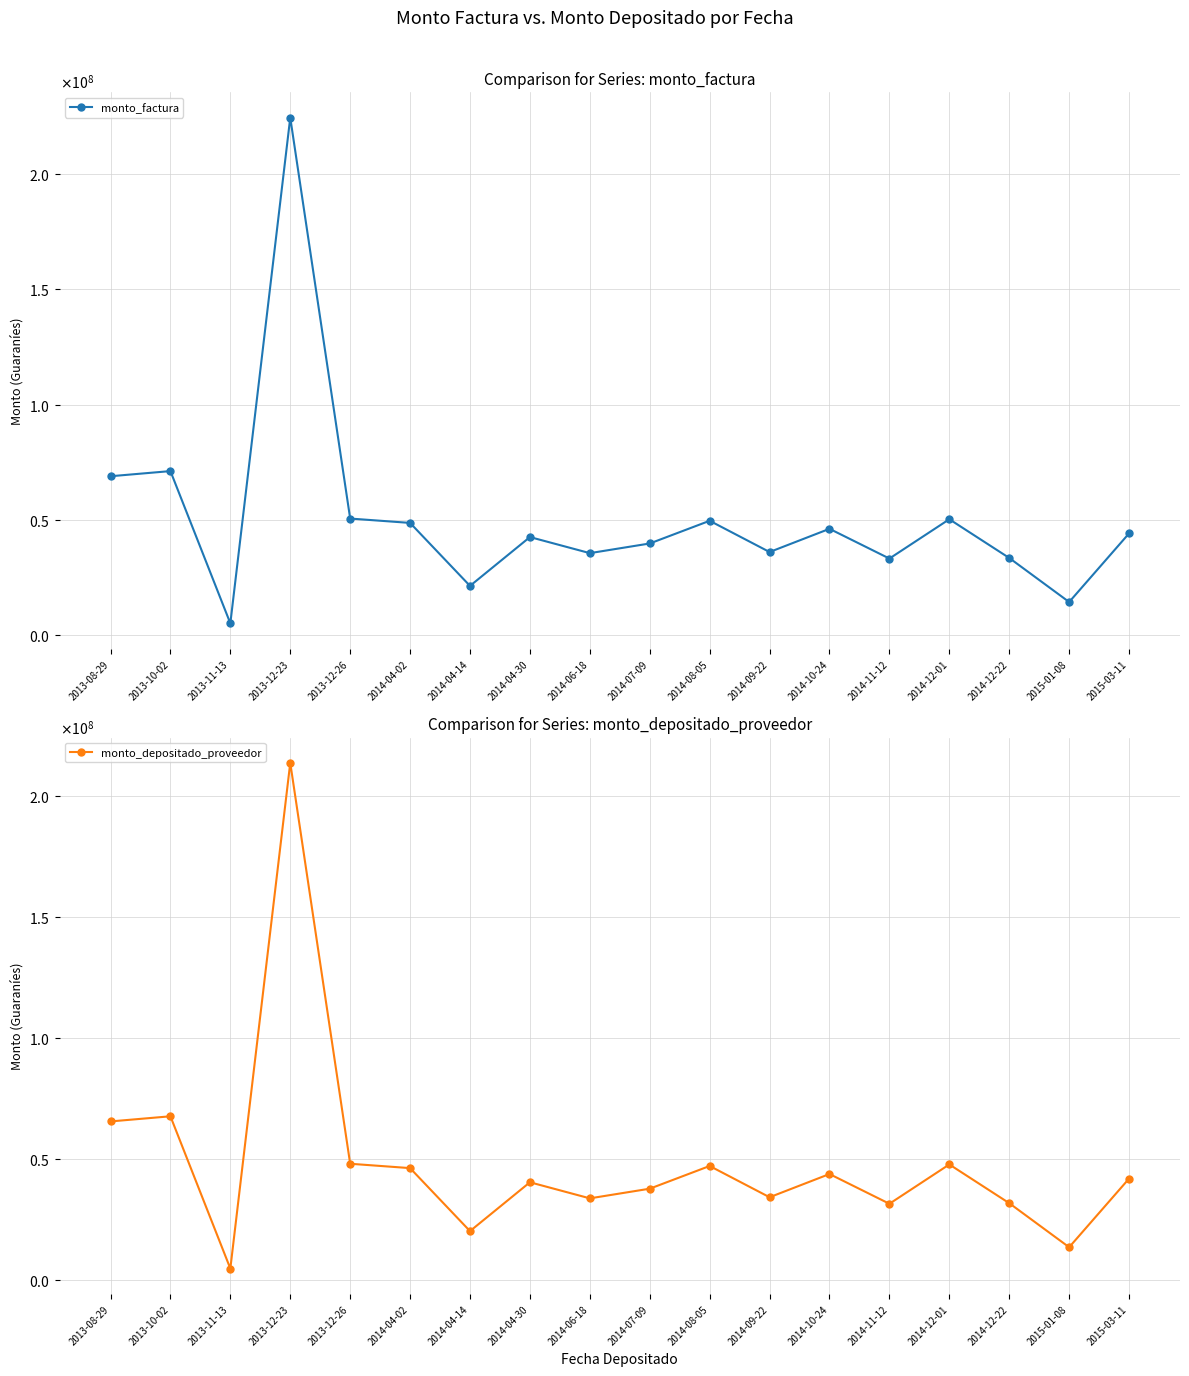

Reading right to left, extract all data points from this chart.

monto_factura: 2015-03-11=44005308	2015-01-08=14183838	2014-12-22=33325767	2014-12-01=50154129	2014-11-12=33064930	2014-10-24=45987897	2014-09-22=35900402	2014-08-05=49478827	2014-07-09=39614642	2014-06-18=35418473	2014-04-30=42404933	2014-04-14=21188423	2014-04-02=48552092	2013-12-26=50448443	2013-12-23=224649168	2013-11-13=4916350	2013-10-02=71068037	2013-08-29=68831582
monto_depositado_proveedor: 2015-03-11=41848247	2015-01-08=13488572	2014-12-22=31692198	2014-12-01=47695665	2014-11-12=31444147	2014-10-24=43733654	2014-09-22=34140629	2014-08-05=47053464	2014-07-09=37672805	2014-06-18=33682324	2014-04-30=40325321	2014-04-14=20149806	2014-04-02=46172156	2013-12-26=47975552	2013-12-23=213596312	2013-11-13=4675360	2013-10-02=67584411	2013-08-29=65457583